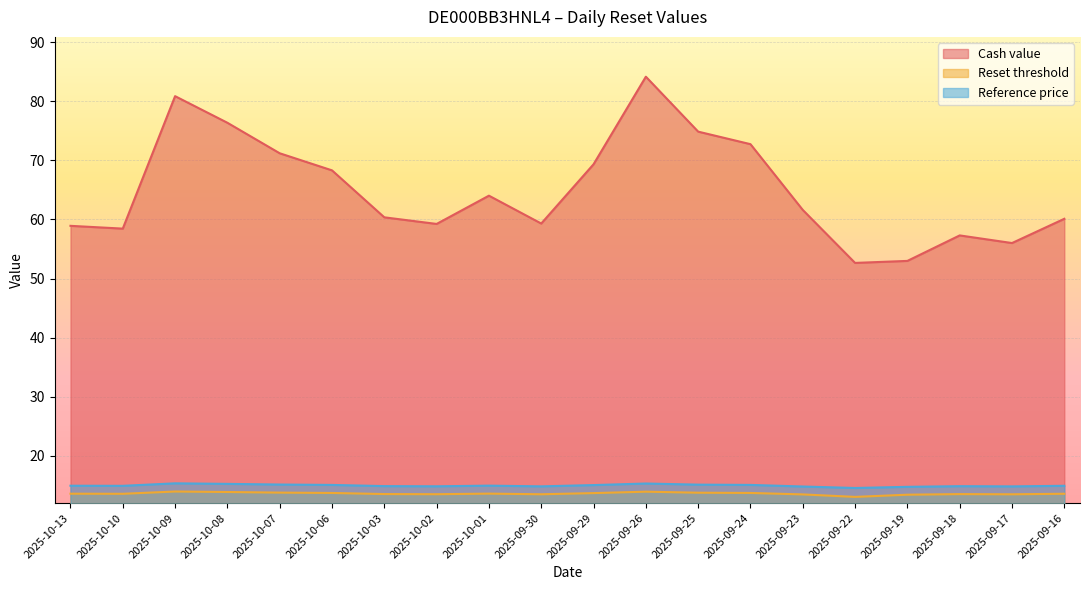

List the series in order of their peak value, lowest first.

Reset threshold, Reference price, Cash value